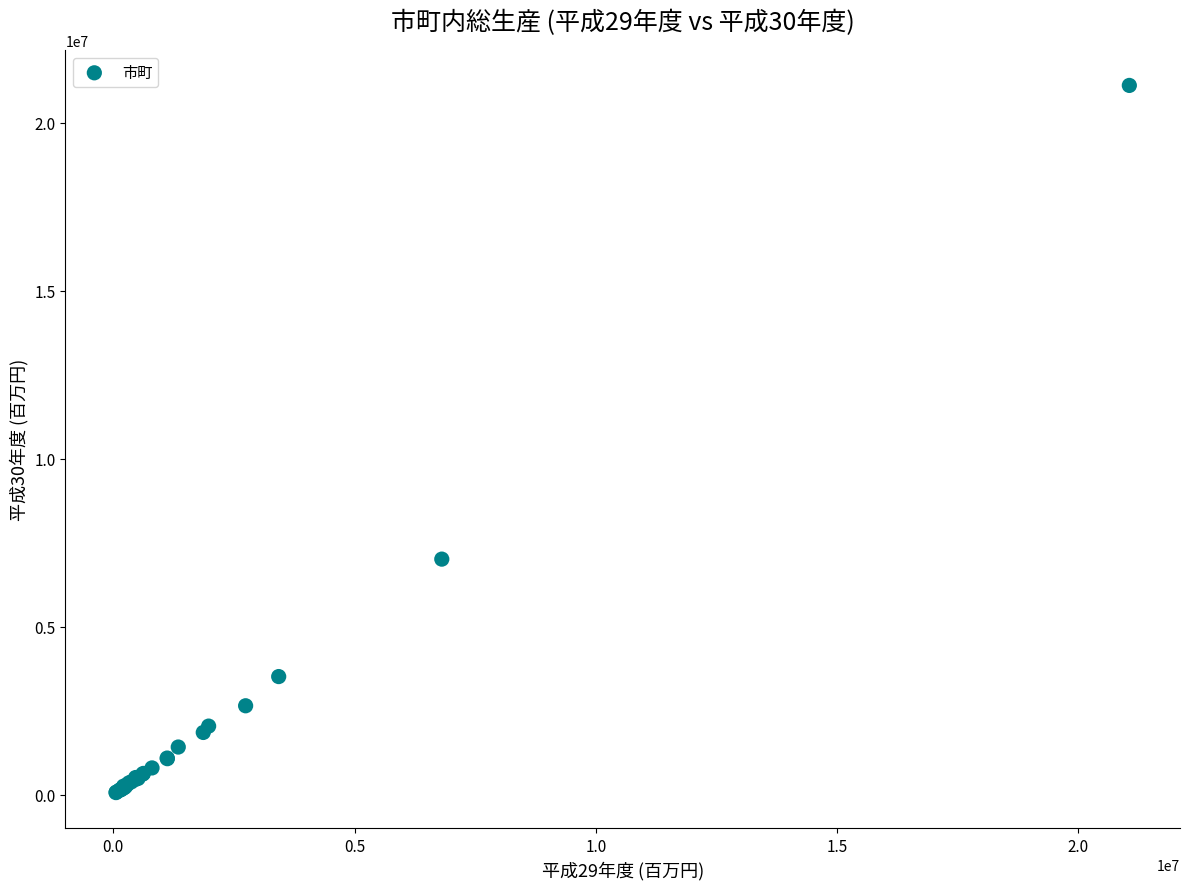

What Y value in the scatter plot is closest to 10587319?

7010486